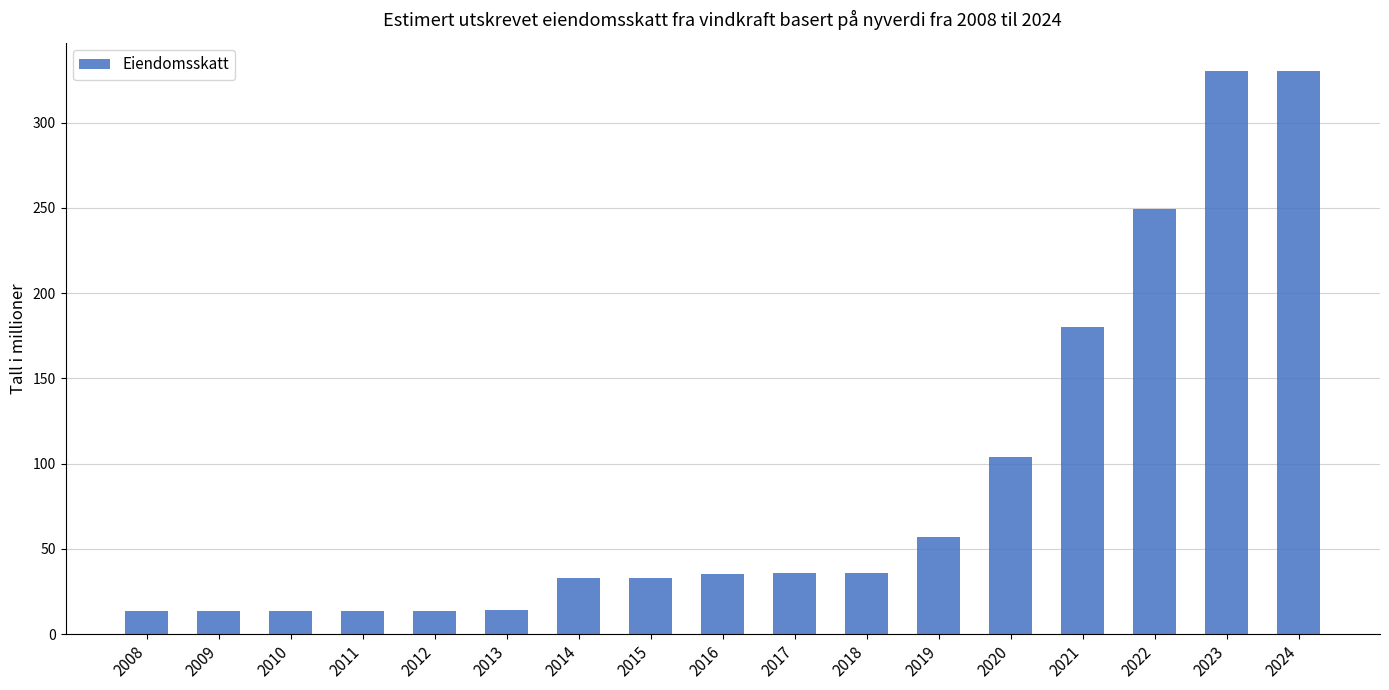

Is it true that the value at 2015 is 10.7?

False